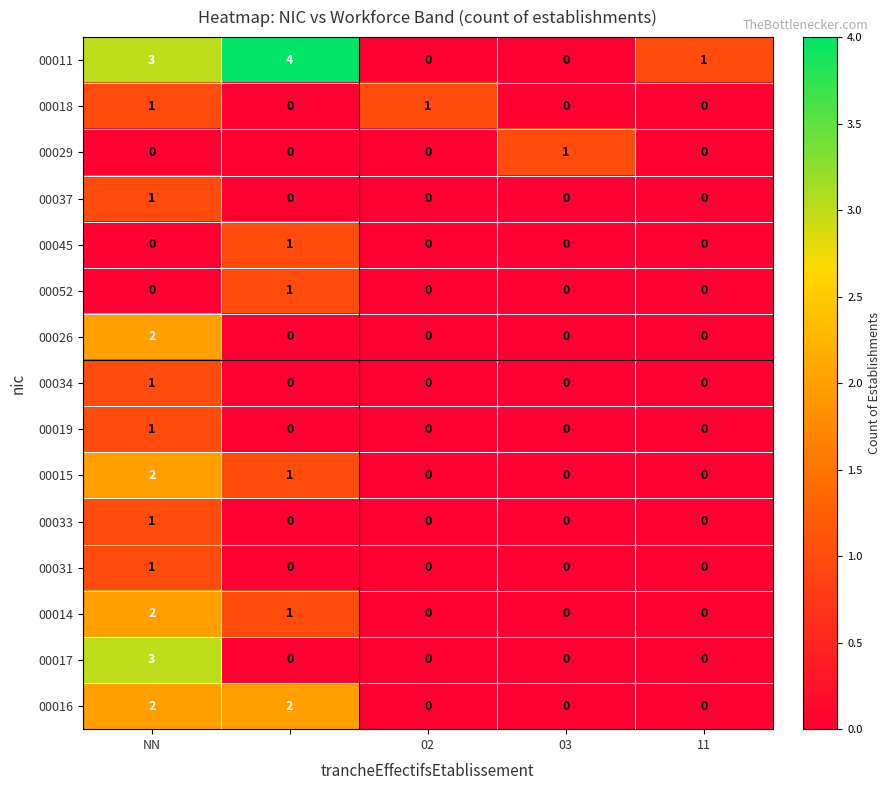

Which series has the largest range (max minus min)?

00011